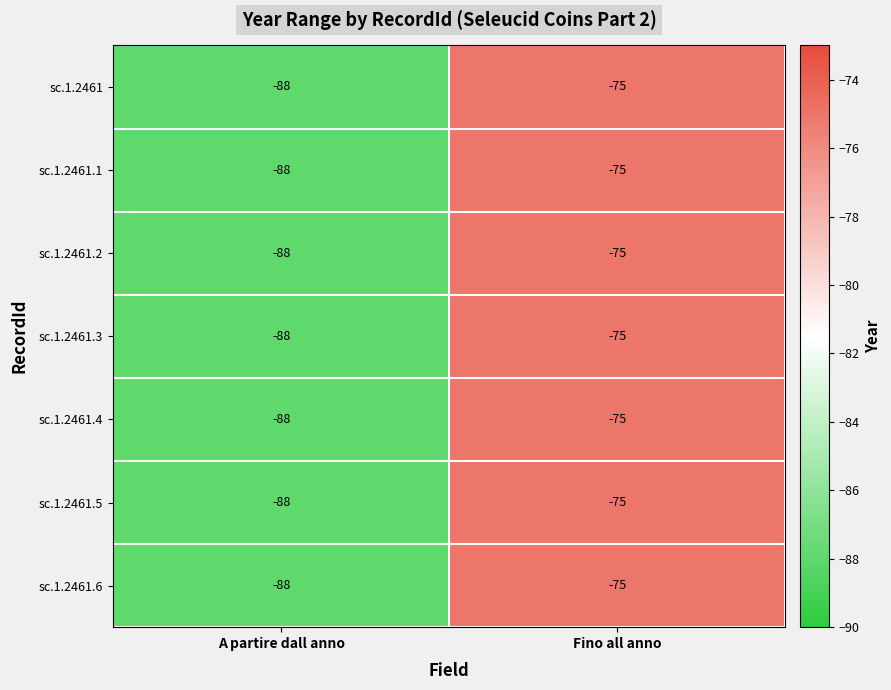

How many data points in sc.1.2461 are less than -75?

1